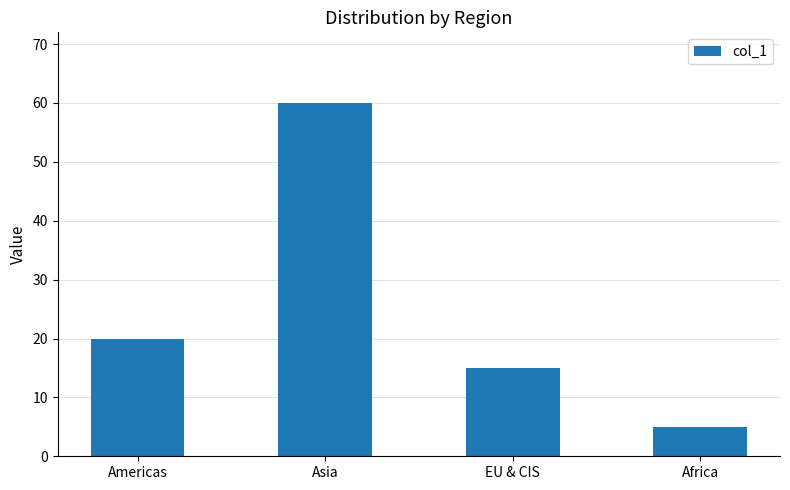

Which label corresponds to the smallest value in the chart?

Africa